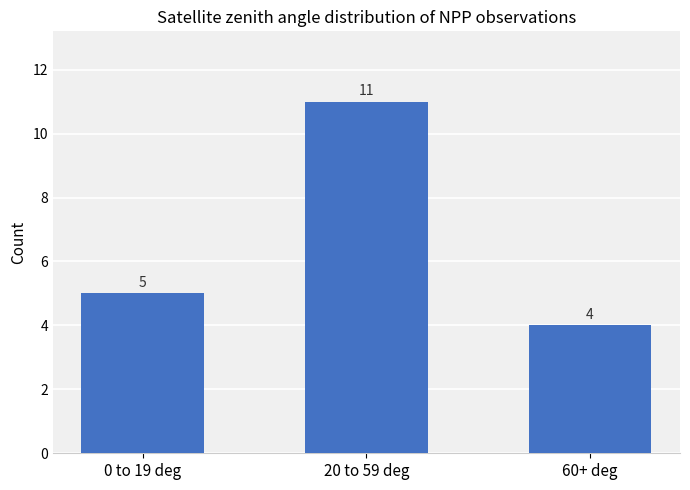

What is the value of the 2nd bar from the left?

11